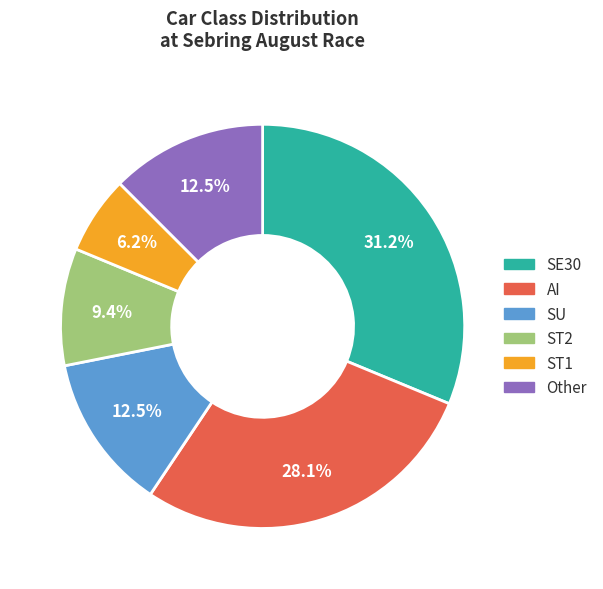

How many segments does this pie chart have?

6